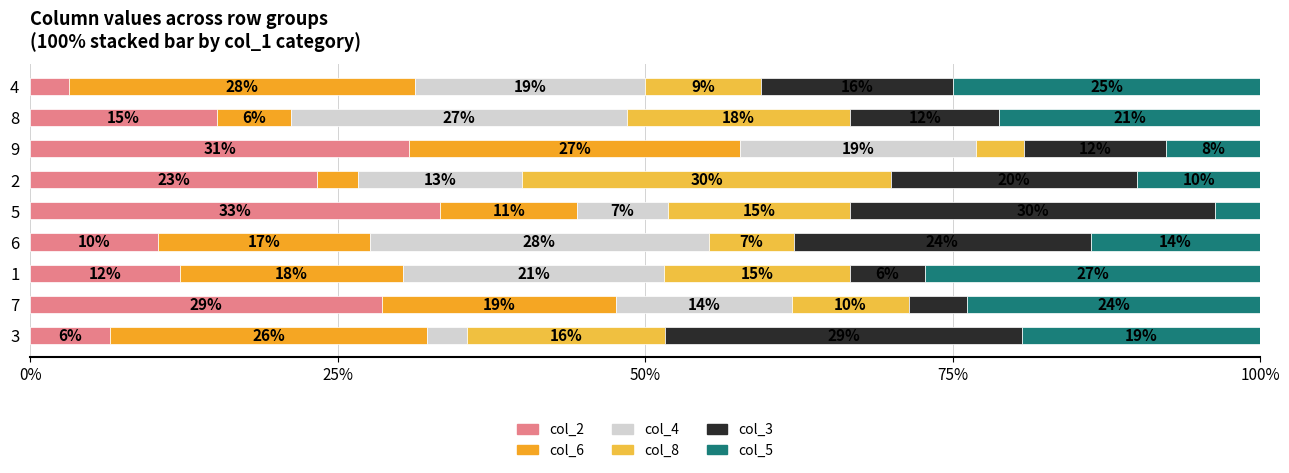

What is the average value of the col_5 series?

16.9